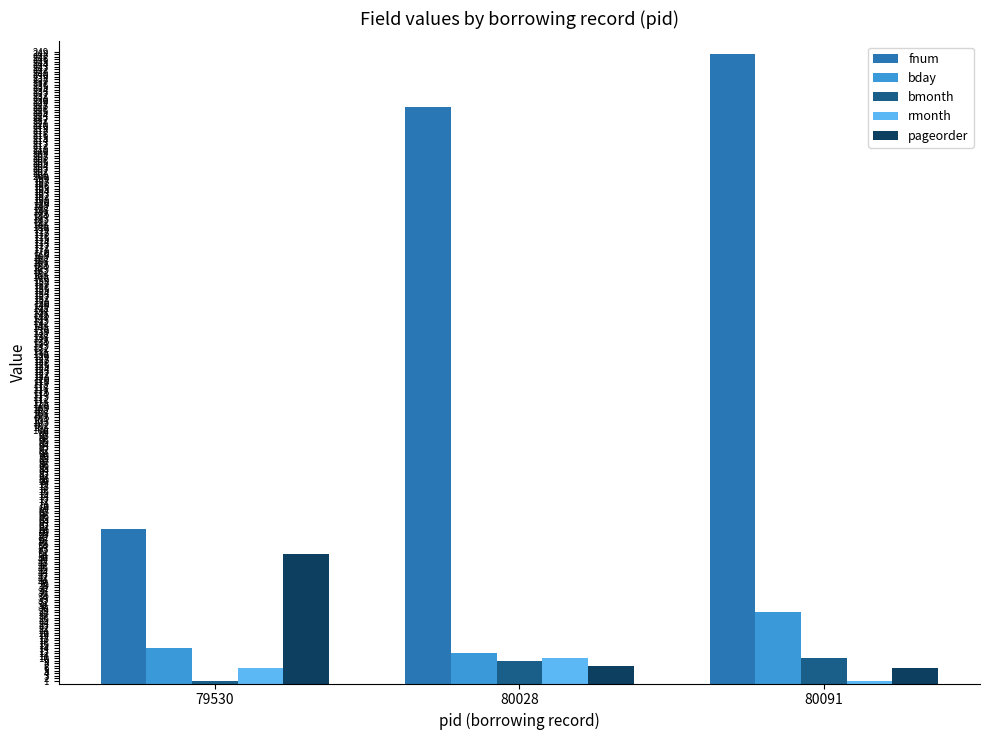

The value of fnum at 79530 is 61. True or false?

True